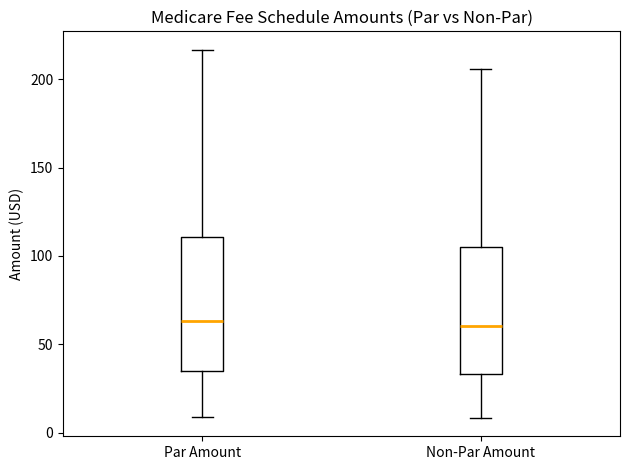

Reading left to right, transcribe this box plot: for each box, give where its median line is, the range the box spans, and where its two whiskers end, as read against the y-axis. The values are not printed on the chart, so give them approximately, as read against the axis.

Par Amount: median 65, box 35 to 110, whiskers 10 to 215
Non-Par Amount: median 60, box 35 to 105, whiskers 10 to 205